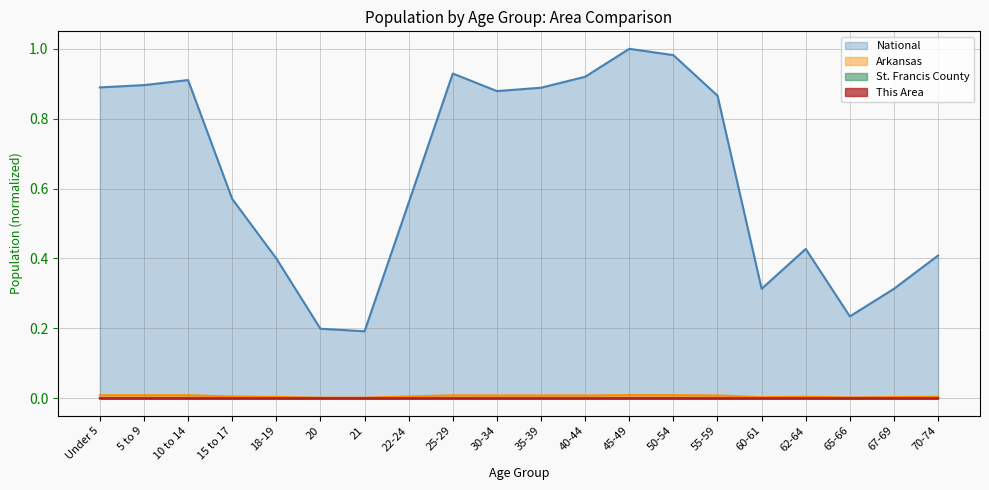

True or false: National and Arkansas cross at least once.

False